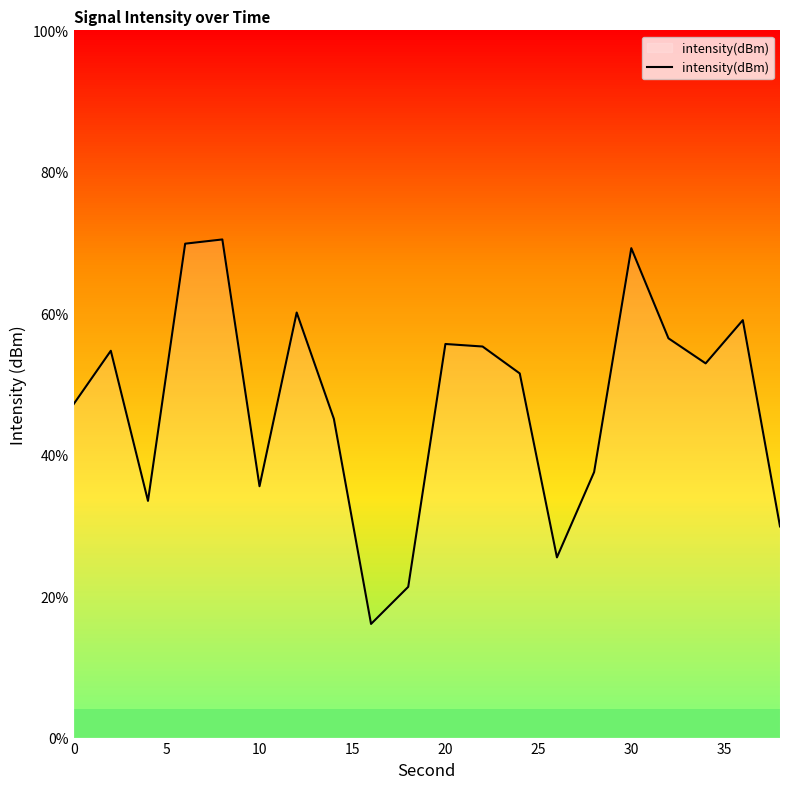

Does the chart have visible grid lines?

No